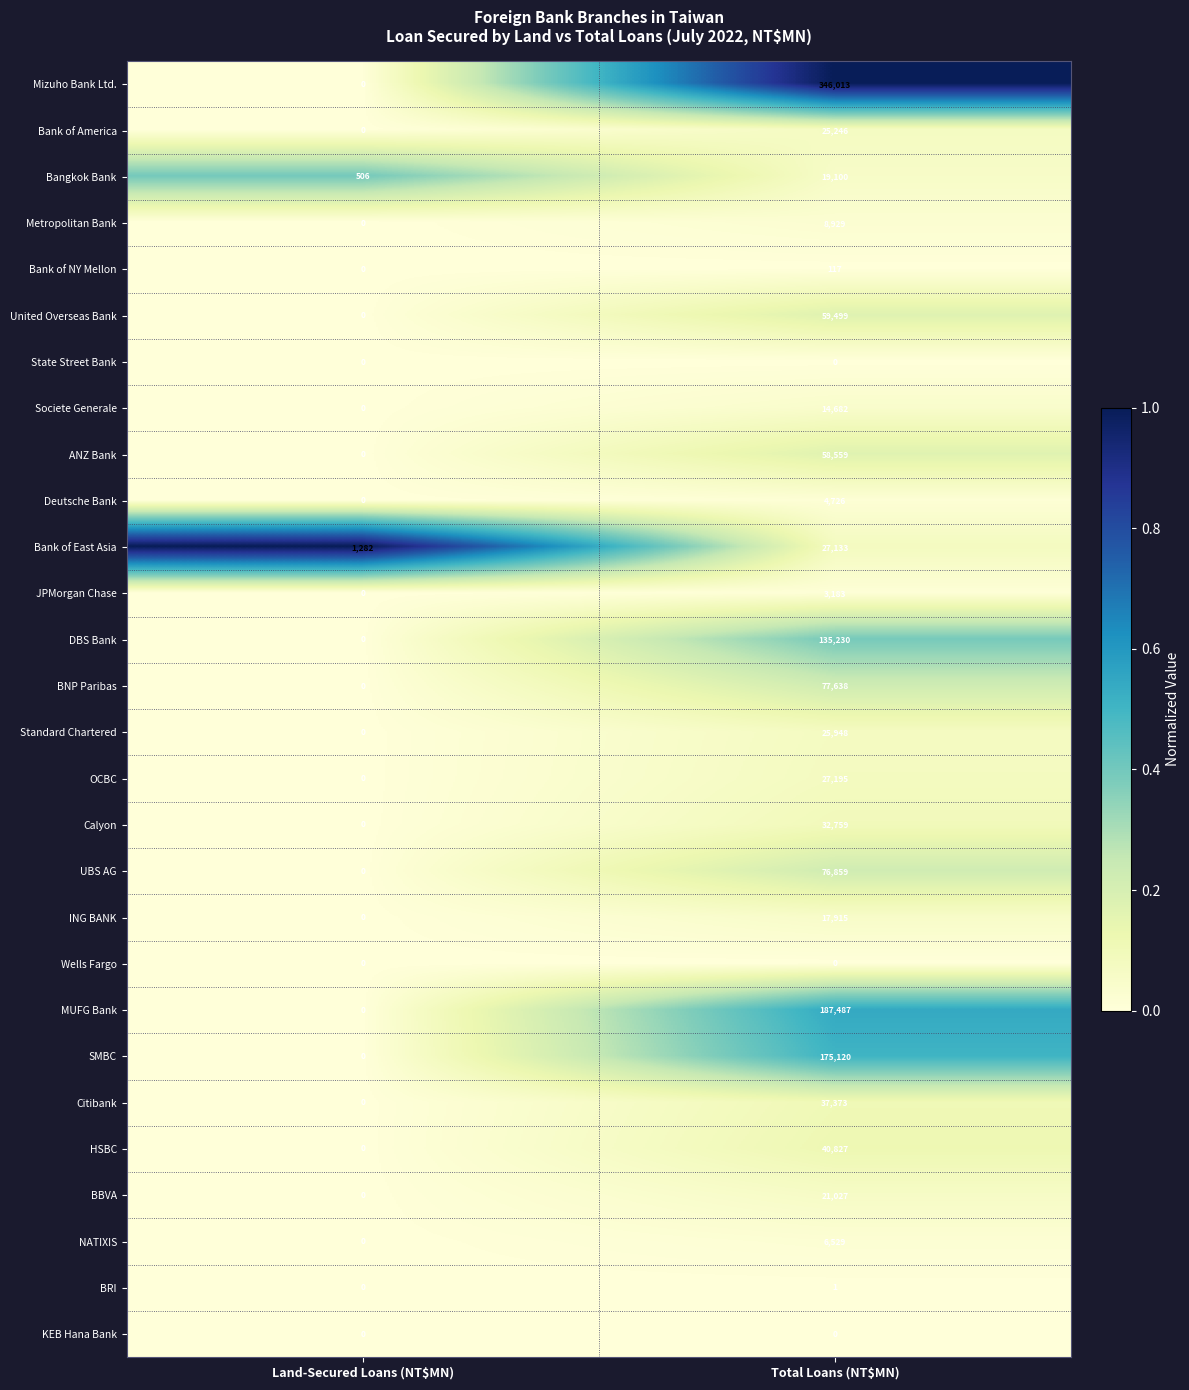

At how many categories does at least one series exceed 0?

2